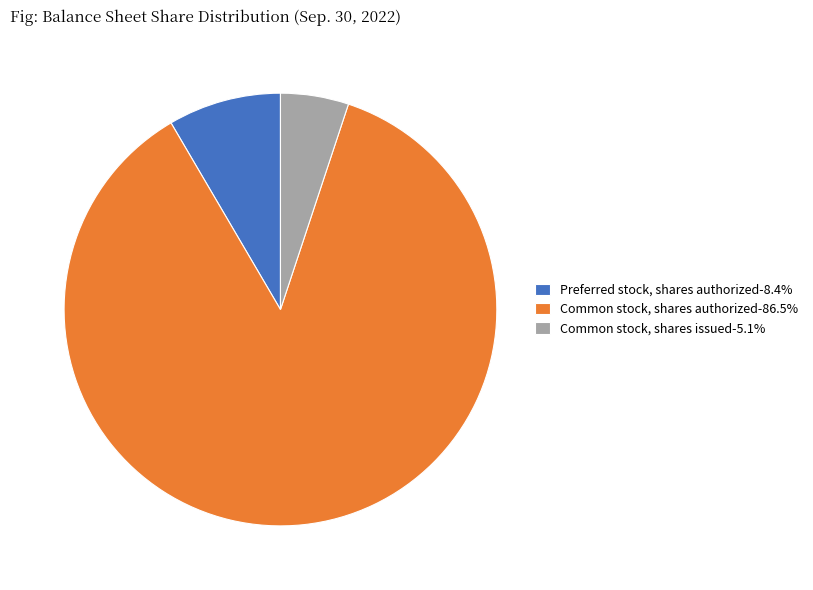

How many segments does this pie chart have?

3